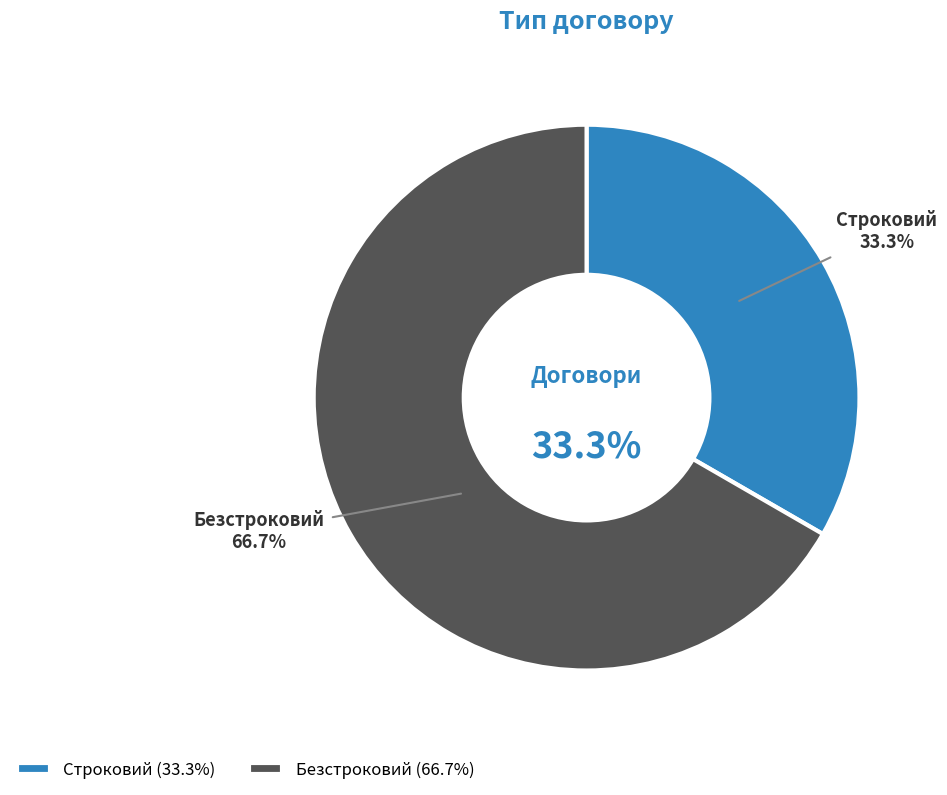

To the nearest percent, what is the combined percentage of Безстроковий and Строковий?

100%